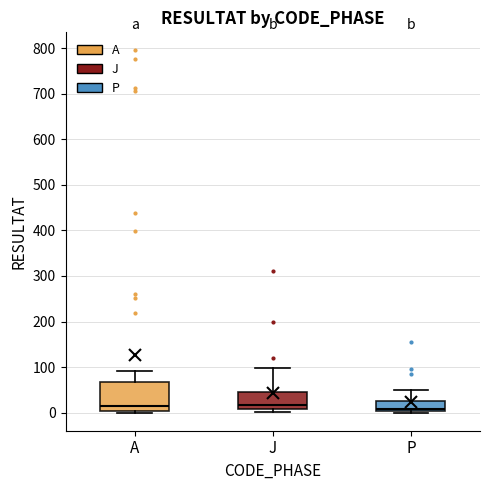

Reading left to right, read every box against the y-axis: the position of its median line, the range the box covers, and the ends of its whiskers. The values are not printed on the chart, so give them approximately, as read against the axis.

A: median 10, box 0 to 70, whiskers 0 (just below the box's lower edge) to 90
J: median 20, box 10 to 40, whiskers 0 to 100
P: median 10, box 0 to 30, whiskers 0 (just below the box's lower edge) to 50